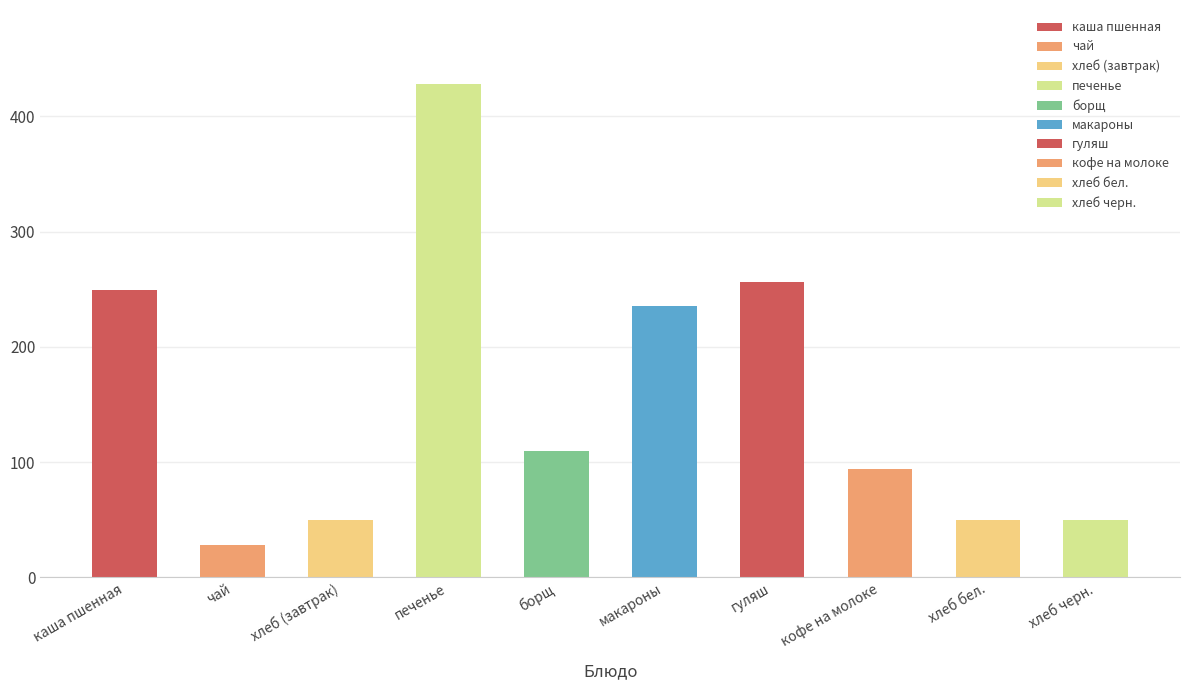

True or false: the data shows 353.0 at гуляш.

False